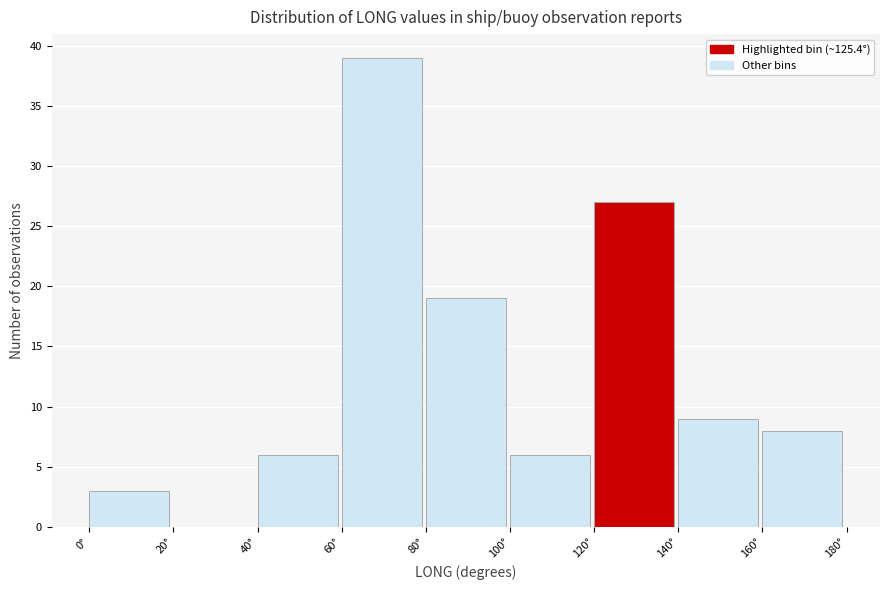

Which range on the x-axis has the tallest bar?

60 to 80